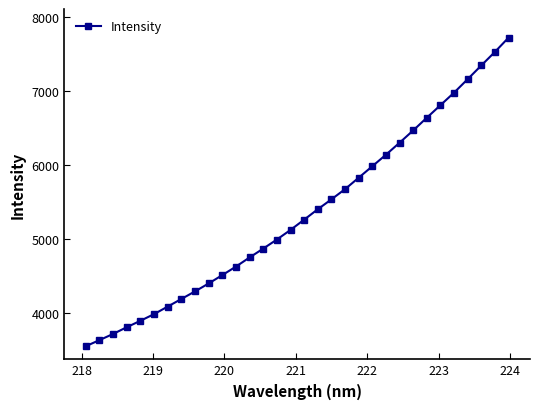

True or false: there are more than 2 points higher than both neighbors.

False